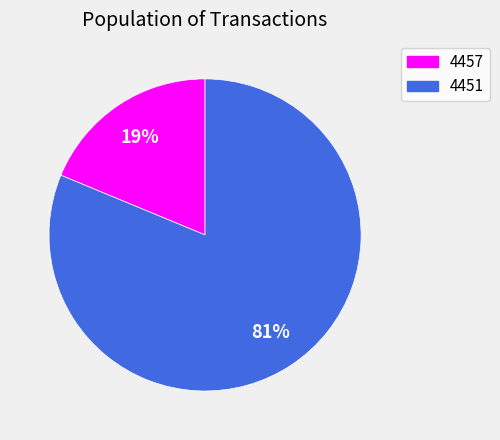

To the nearest percent, what is the difference between the 4457 and 4451 slice percentages?

62%